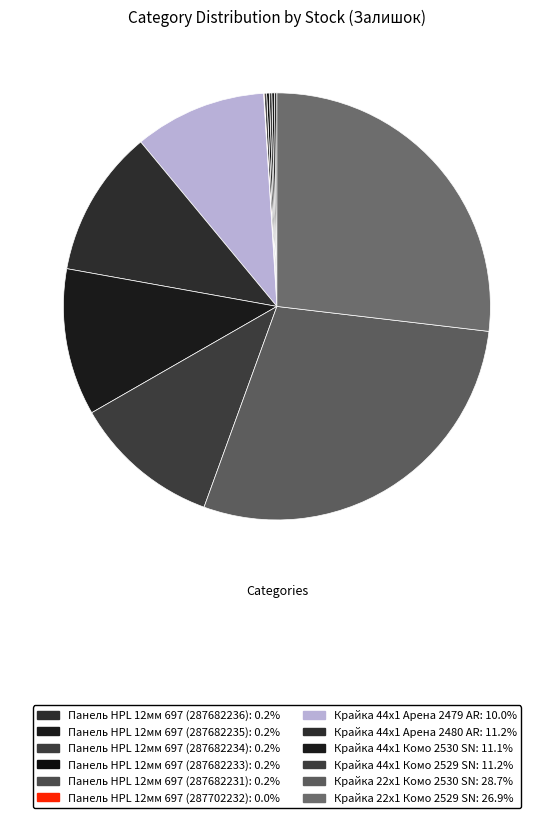

Which category has the smallest portion of the pie?

Панель HPL 12мм 697 (287702232)